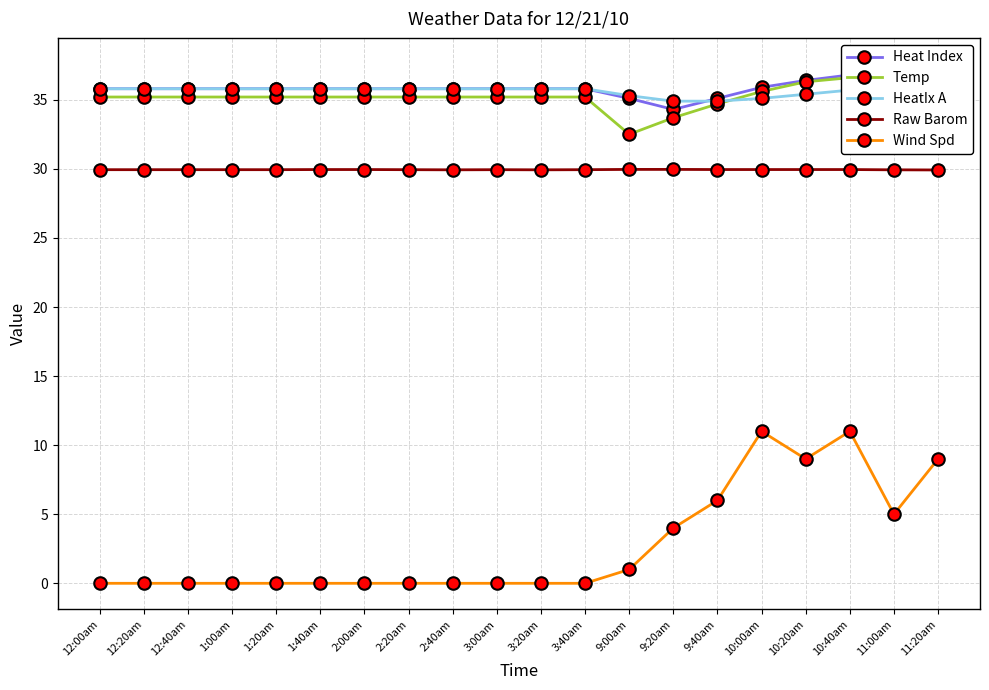

Where is HeatIx A nearest to the value 35?

9:20am